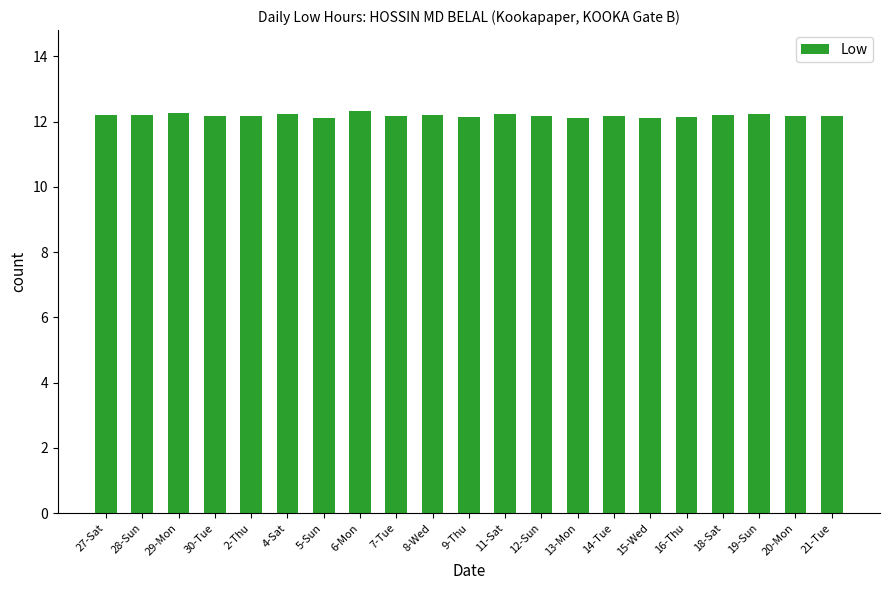

What position from the left is 6-Mon?

8